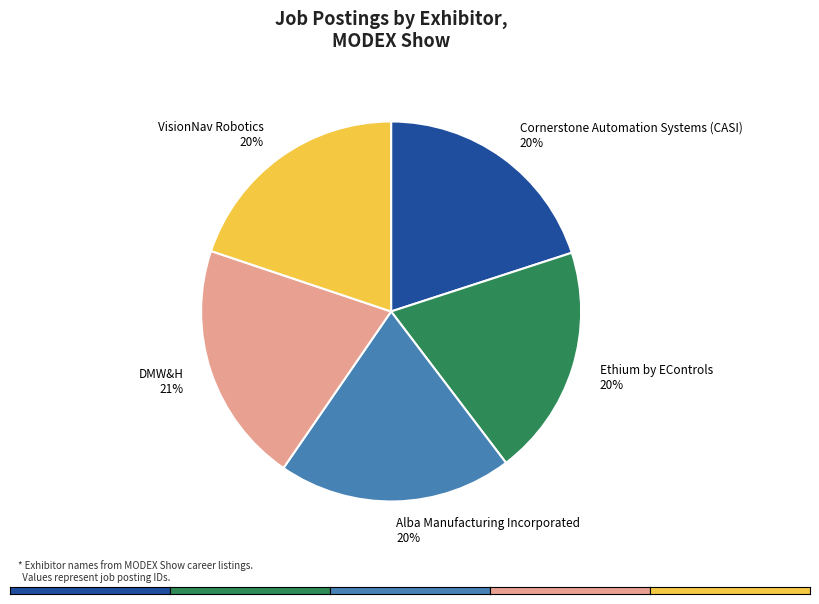

To the nearest percent, what portion does Ethium by EControls represent?

20%